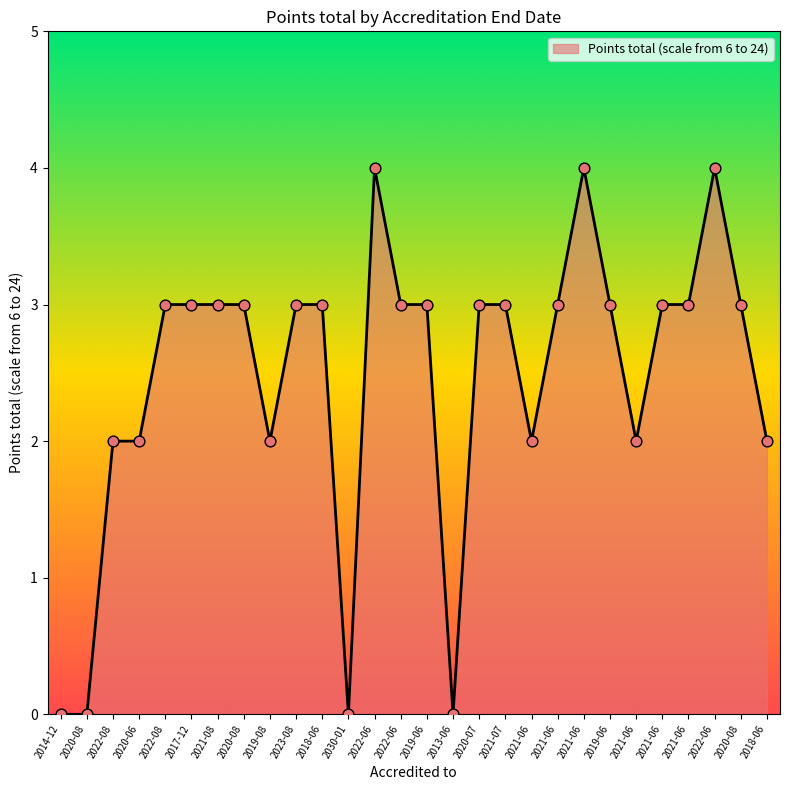

How many lines are shown in the chart?

1